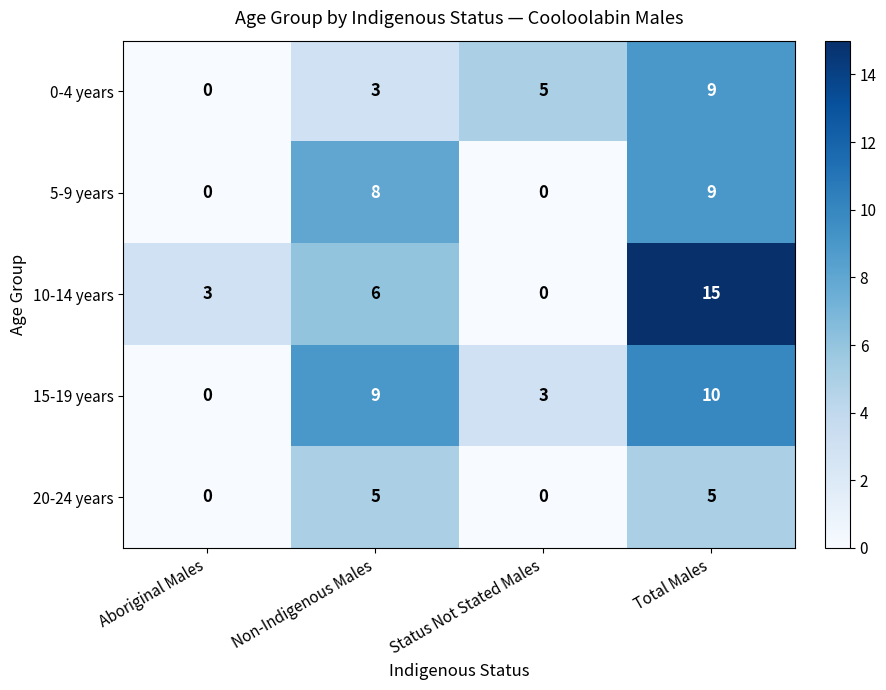

How many categories are shown in the chart?

4